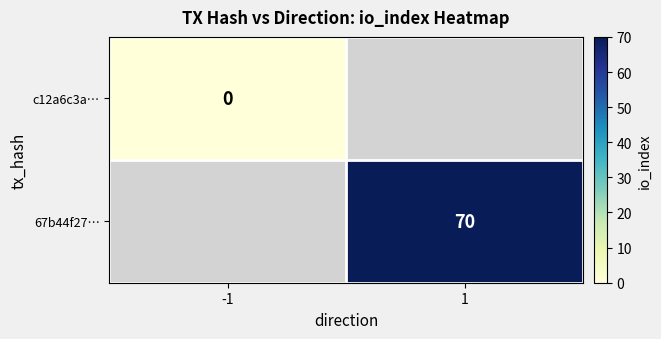

The 67b44f27… series shows 70 at 1. True or false?

True